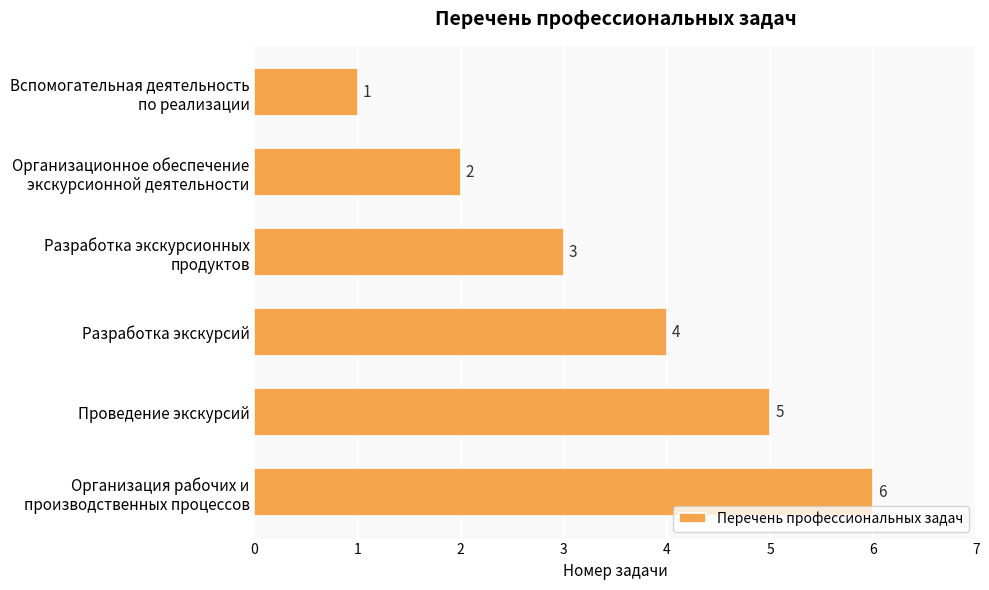

What is the average value?

4